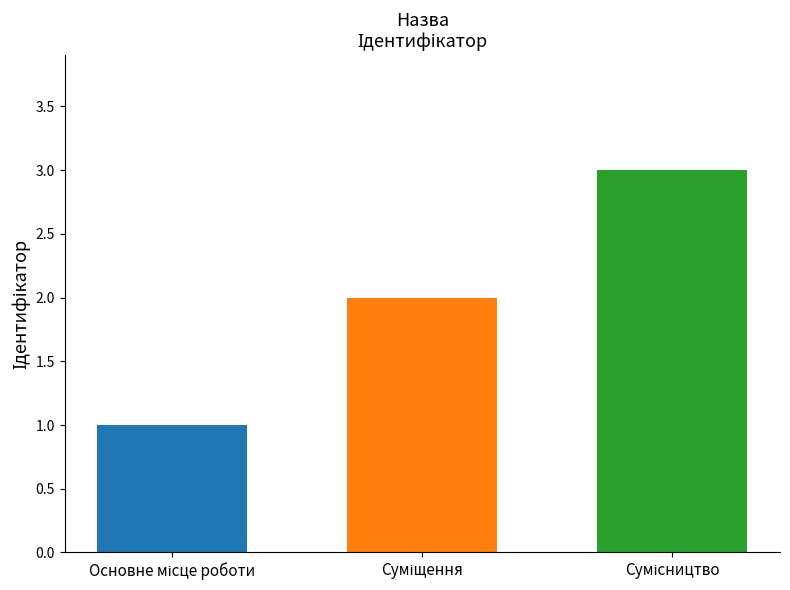

What is the average value?

2